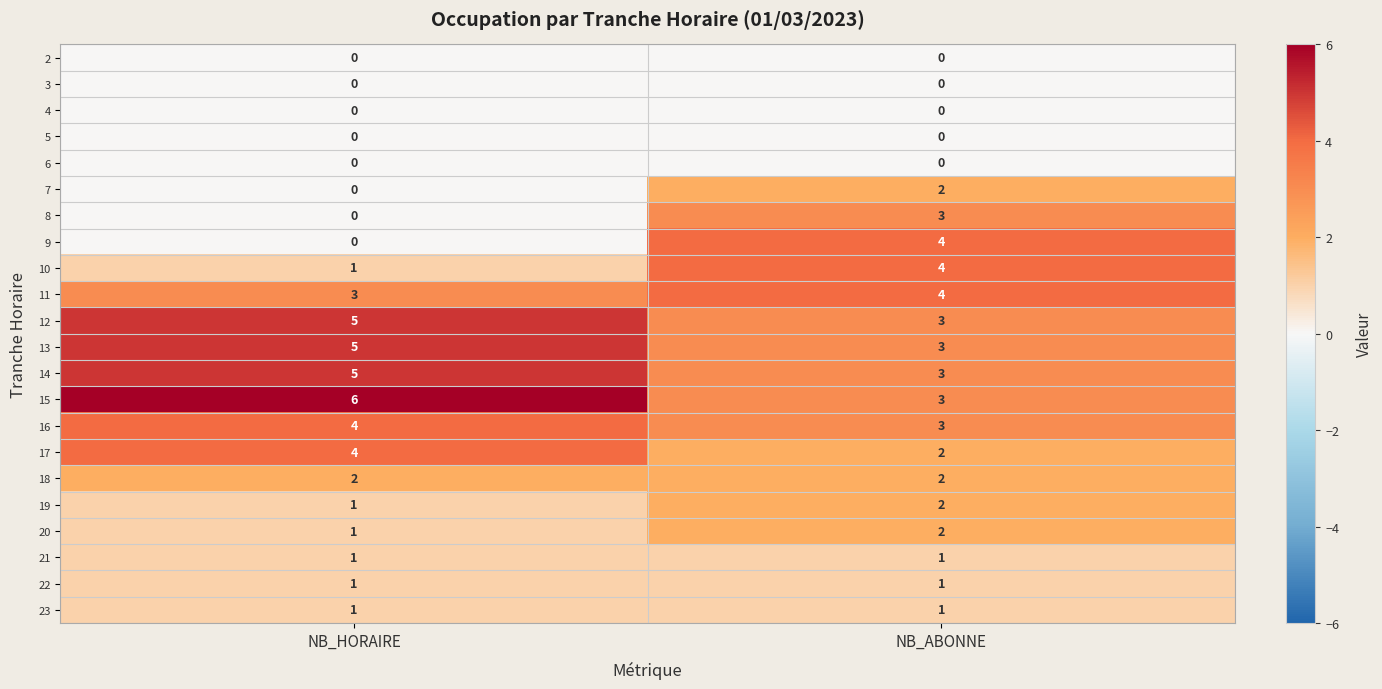

Between NB_HORAIRE and NB_ABONNE, which series saw the biggest shift?

9